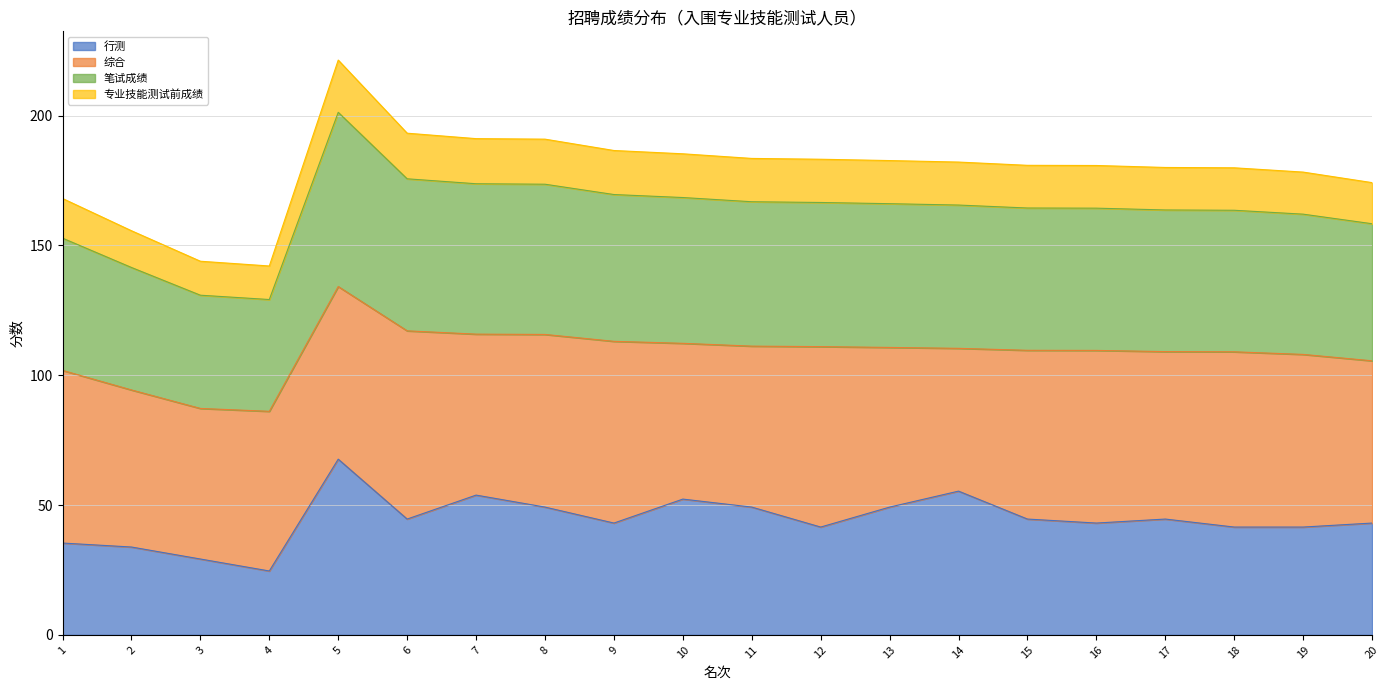

True or false: 专业技能测试前成绩 and 行测 intersect in this chart.

False